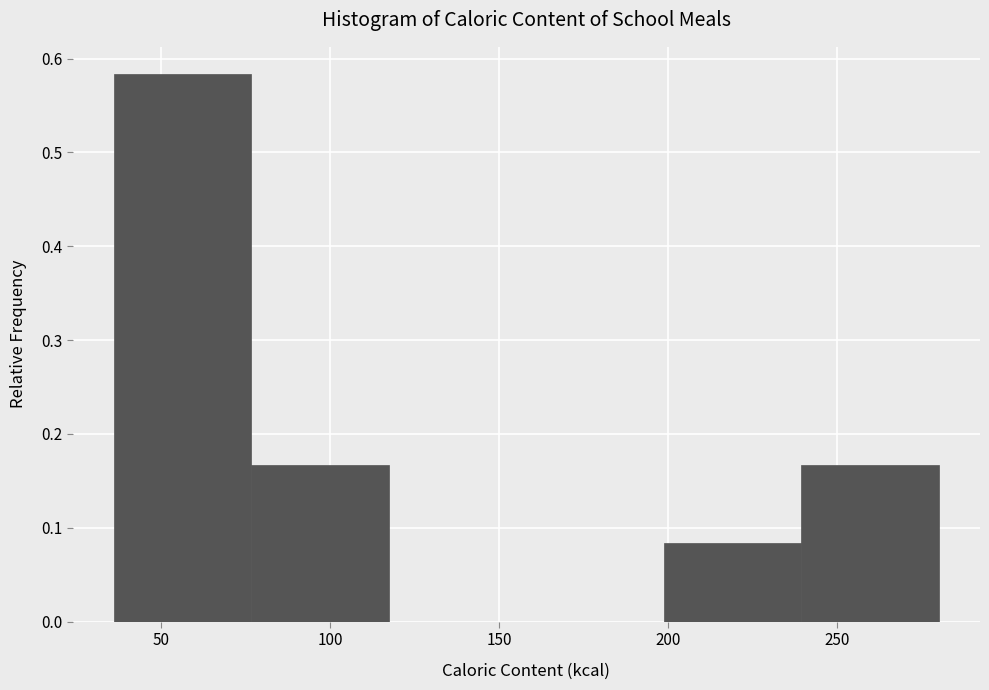

Which range on the x-axis has the tallest bar?

35 to 75